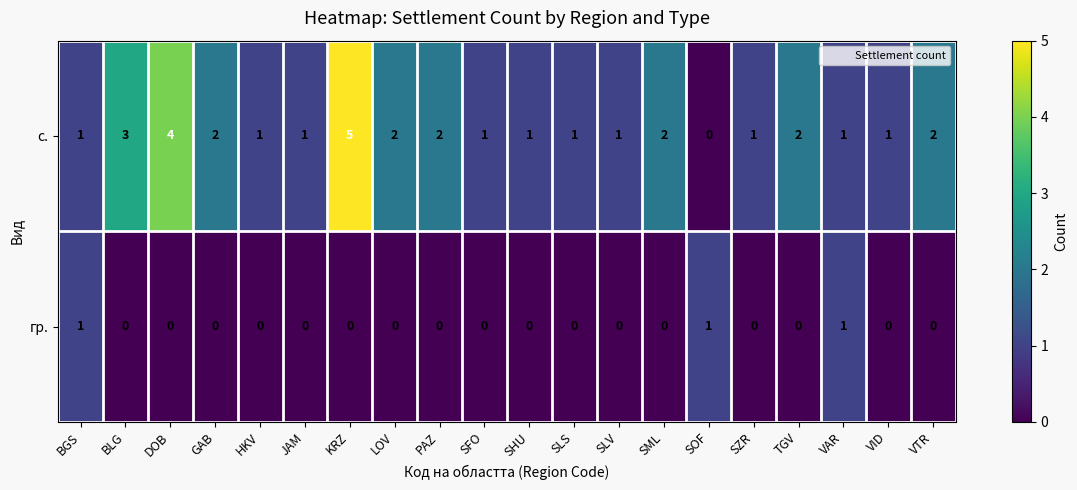

The гр. series shows -1 at PAZ. True or false?

False